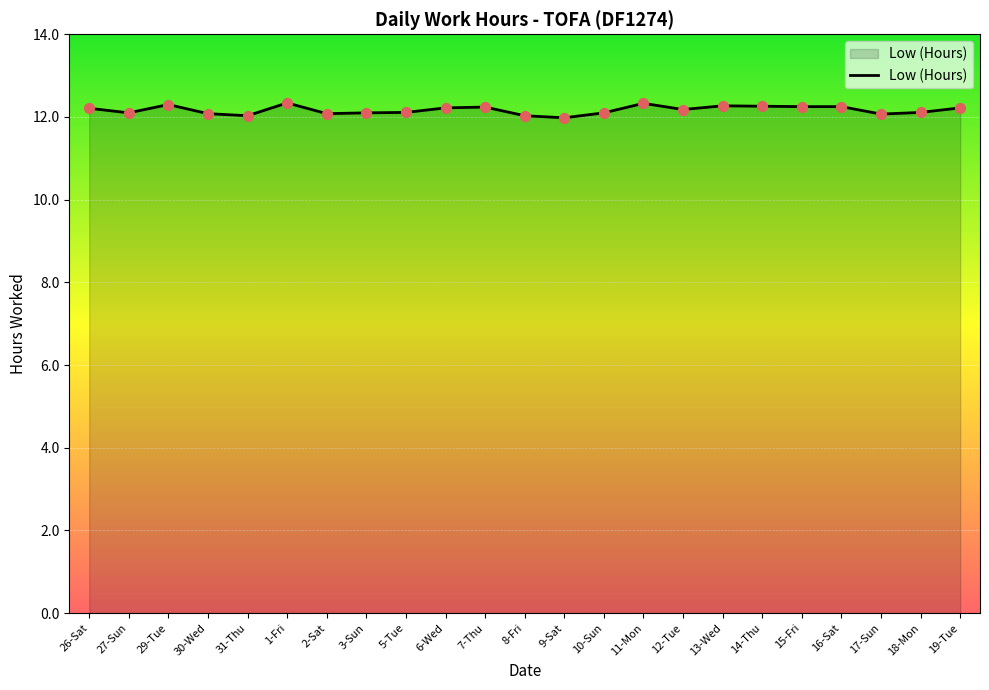

What is the ratio of the value at 13-Wed to the value at 5-Tue?

1.0